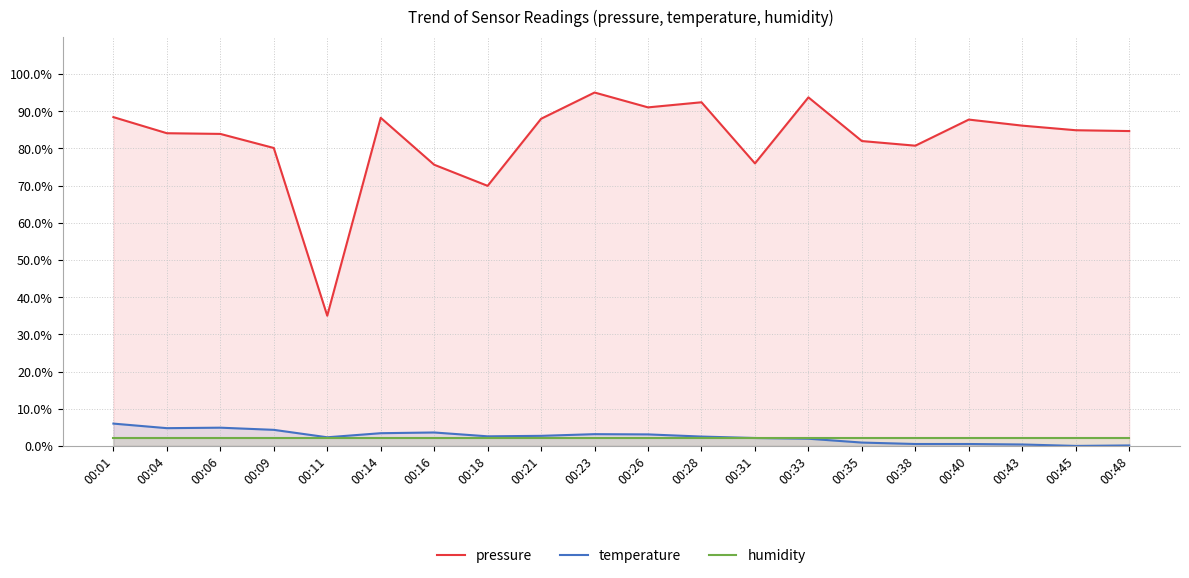

Which series has the largest total across all categories?

pressure